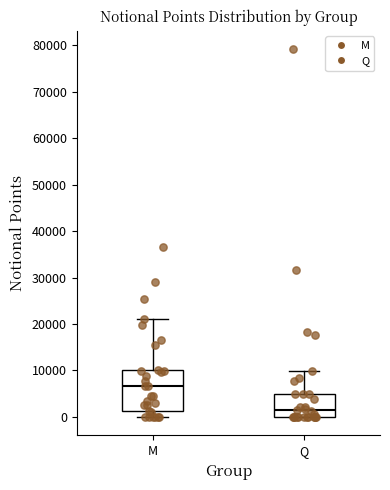

Reading left to right, read every box against the y-axis: the position of its median line, the range the box covers, and the ends of its whiskers. The values are not printed on the chart, so give them approximately, as read against the axis.

M: median 7000, box 1000 to 10000, whiskers 0 to 21000
Q: median 2000, box 0 to 5000, whiskers 0 to 10000